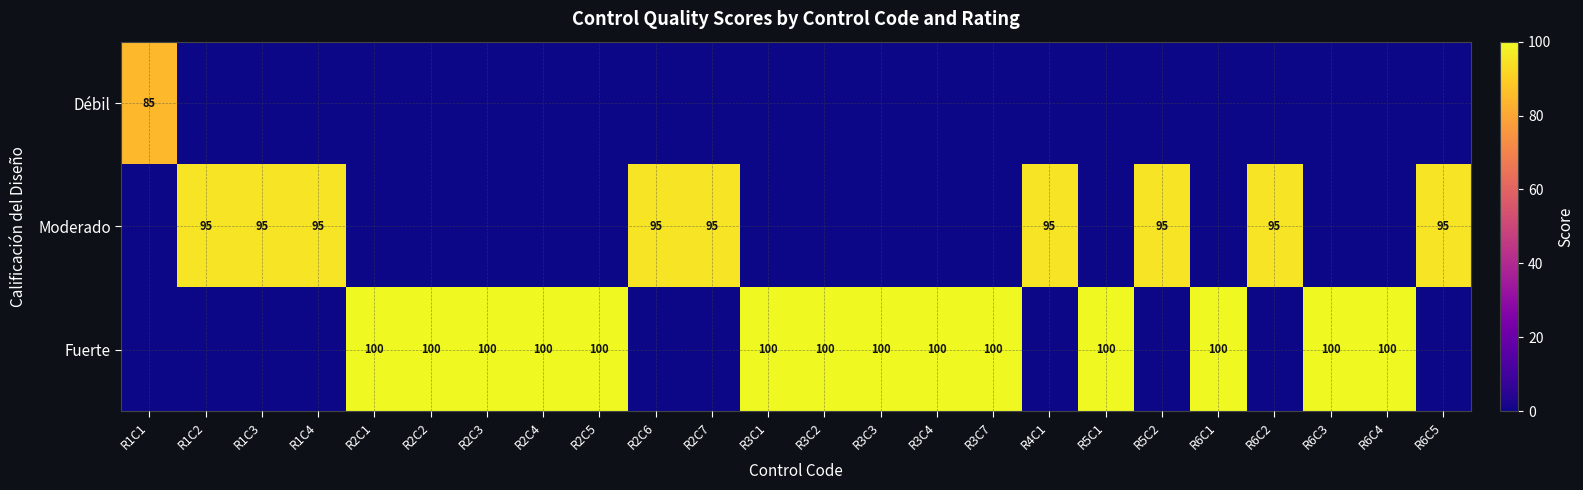

True or false: Moderado has a value of 22 at R2C6.

False